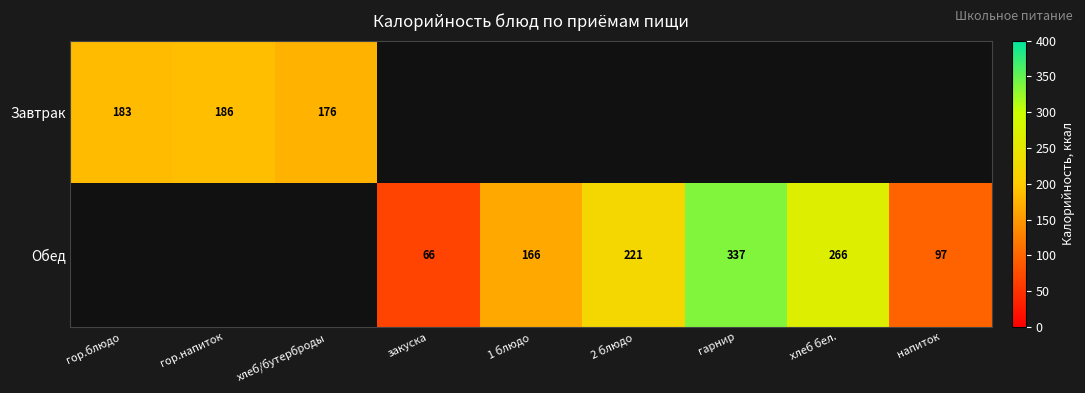

What is the sum of the Обед values at 2 блюдо and закуска?

287